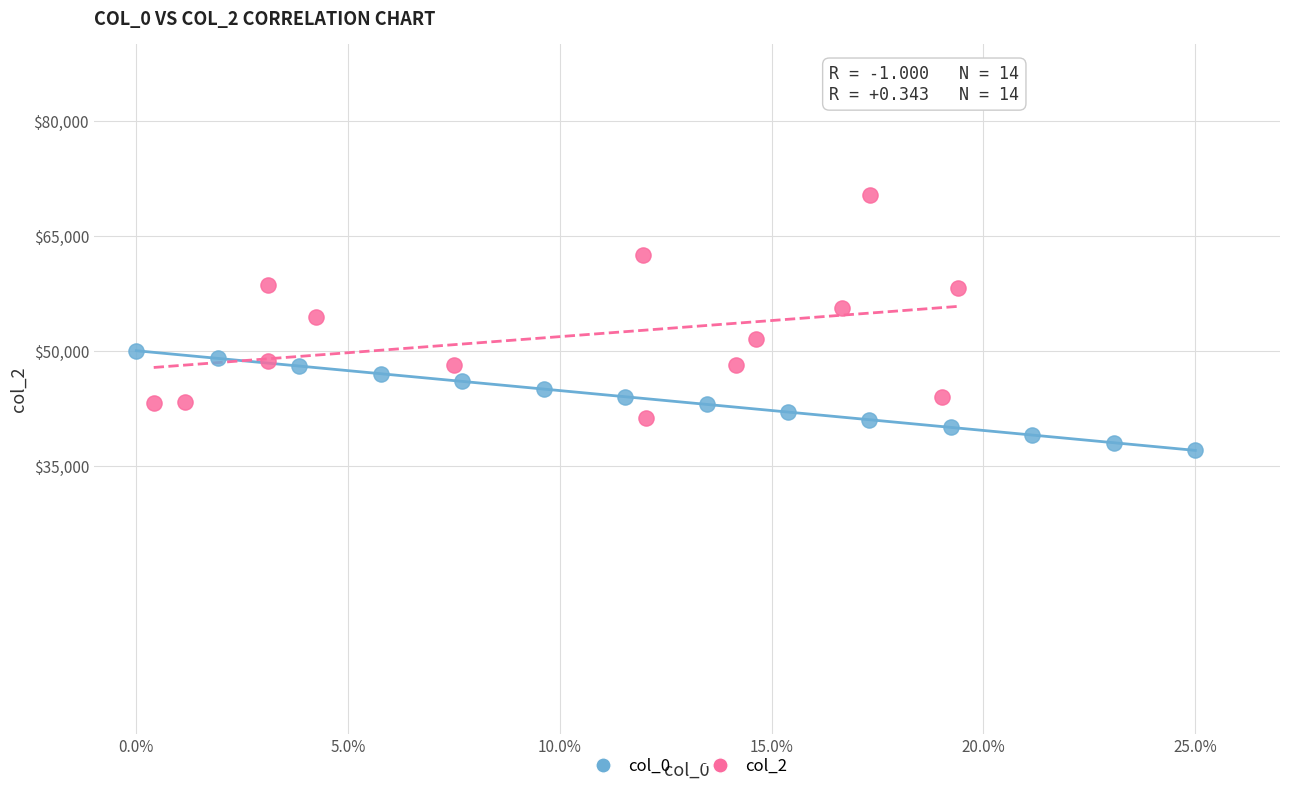

Which series reaches the minimum Y coordinate?

col_0